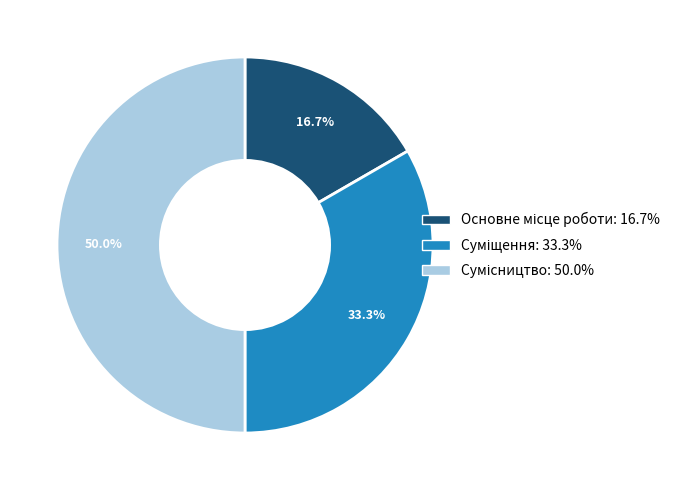

How many segments does this pie chart have?

3